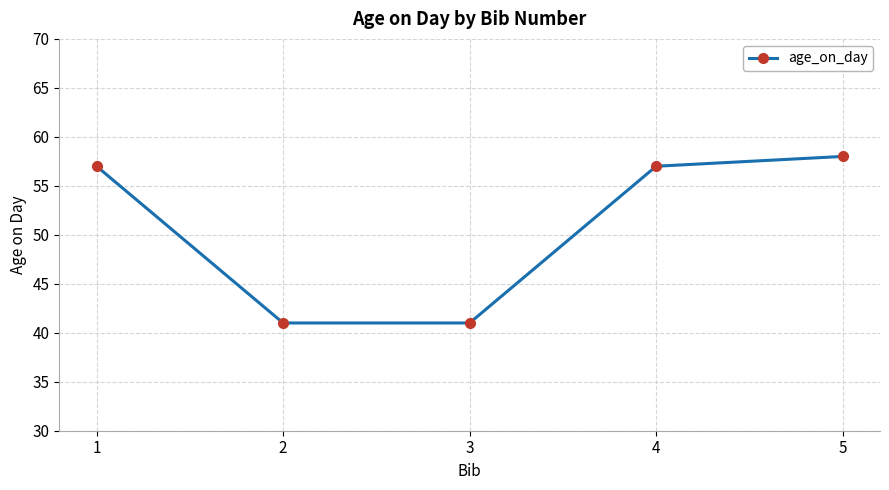

What is the maximum value shown in the chart?

58